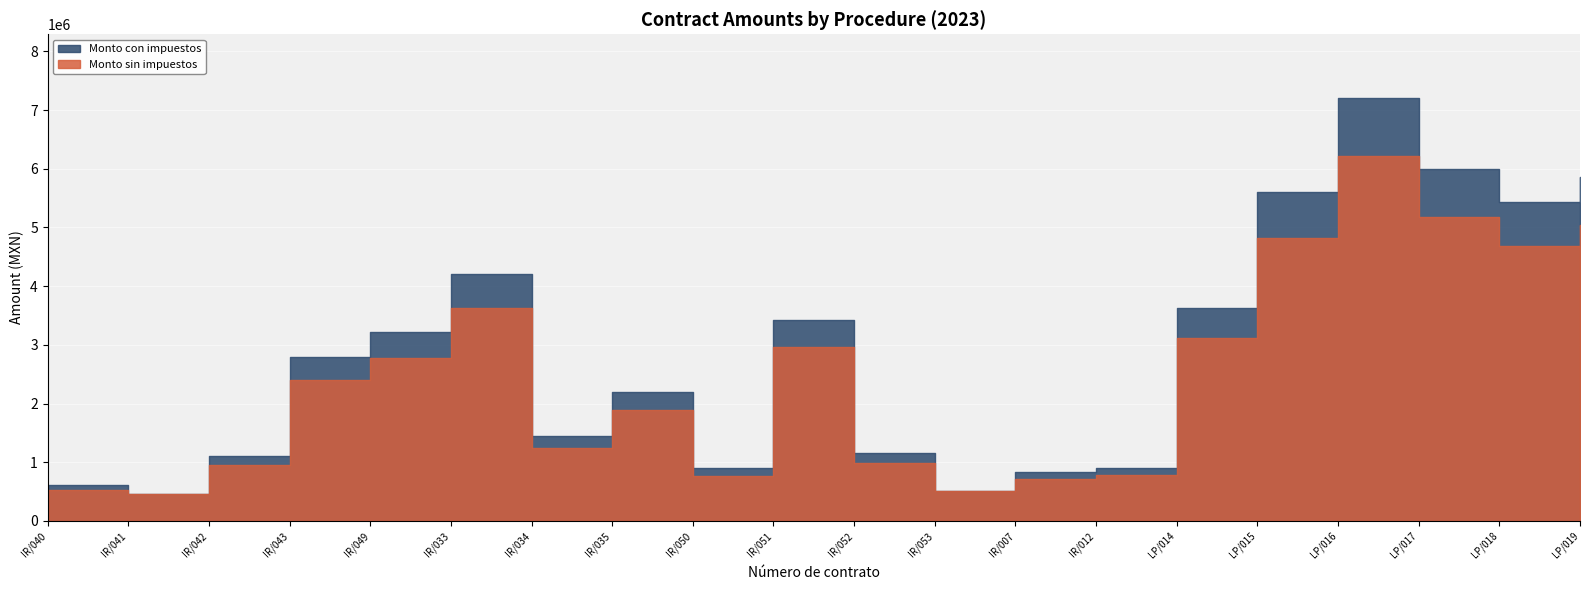

At which category does Monto sin impuestos reach its first local peak?

IR/033